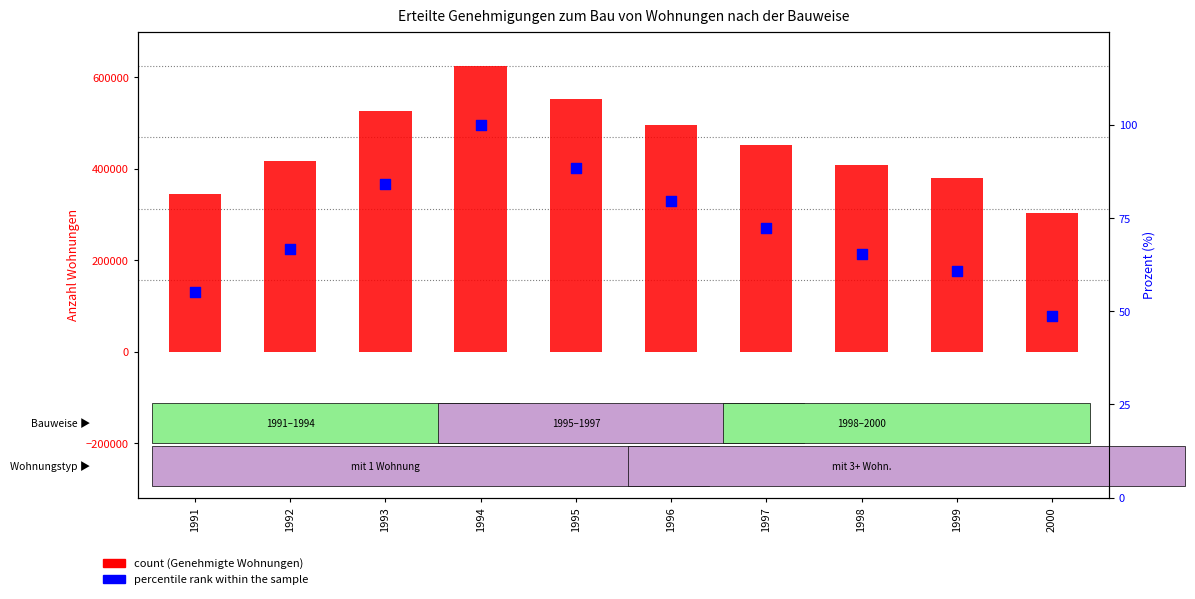

Which series has the largest total across all categories?

Genehmigte Wohnungen (A)